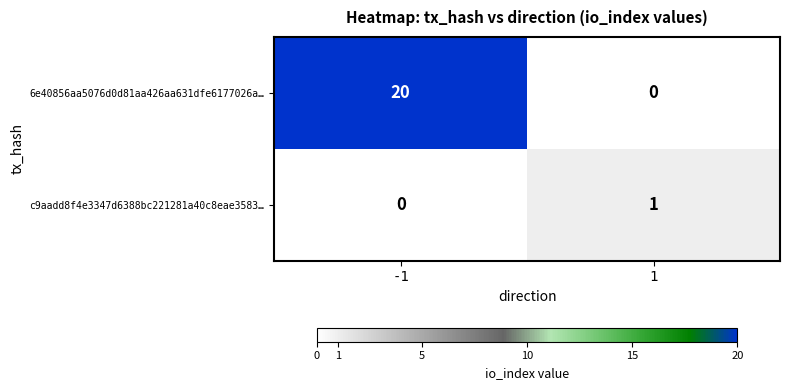

The value of c9aadd8f4e3347d6388bc221281a40c8eae3583… at -1 is -1. True or false?

False